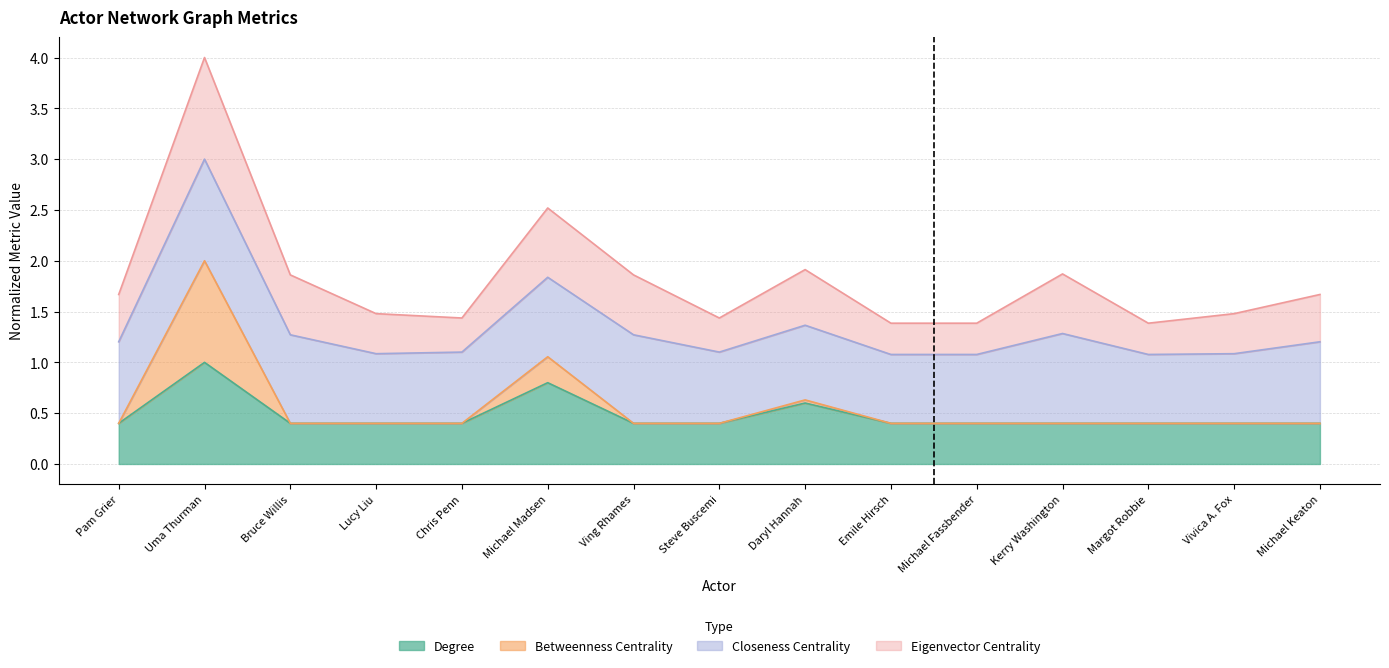

What is the highest value of the Degree series?

1.0